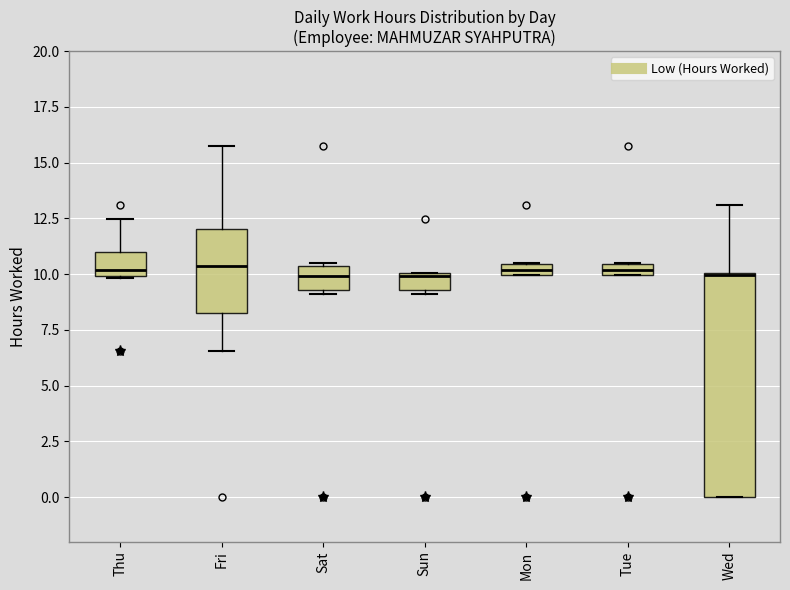

Where is the lower edge of the box for Tue on the y-axis? The values are not printed on the chart, so give them approximately, as read against the axis.

10.0